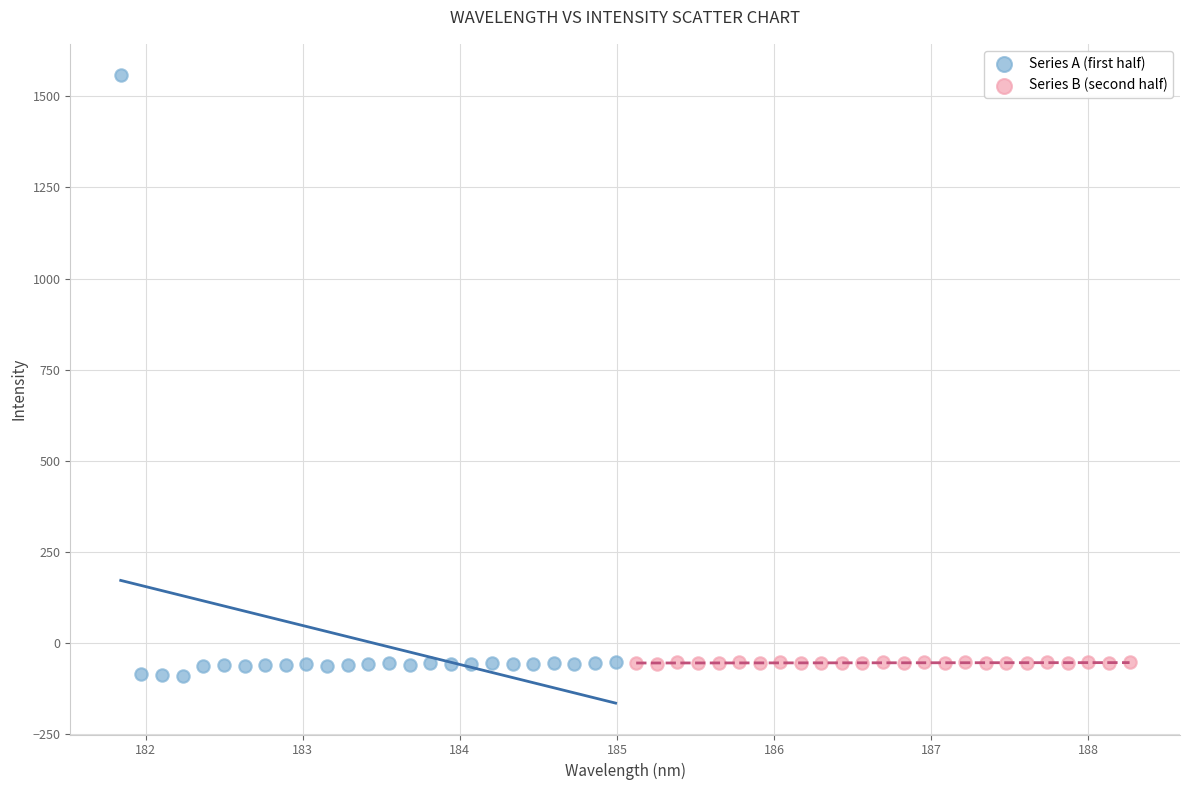

Which series has the widest spread of Y values?

Series A (first half)